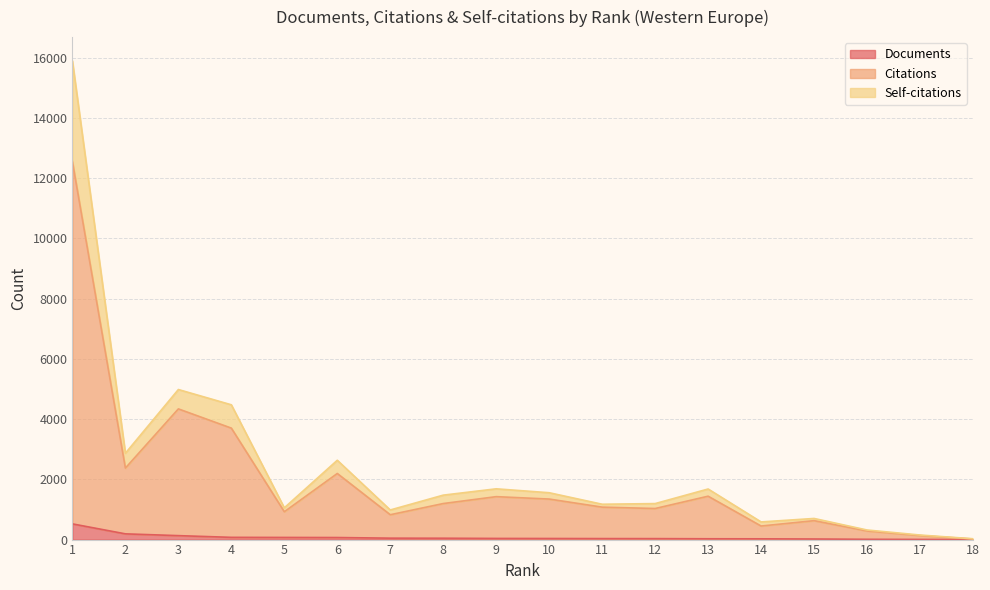

Reading left to right, transcribe all the data shown in this chart.

Documents: 1=521	2=190	3=131	4=74	5=71	6=68	7=47	8=45	9=38	10=36	11=33	12=32	13=27	14=25	15=19	16=9	17=5	18=2
Citations: 1=12545	2=2374	3=4338	4=3700	5=924	6=2194	7=825	8=1196	9=1425	10=1345	11=1077	12=1031	13=1440	14=450	15=628	16=285	17=133	18=20
Self-citations: 1=15885	2=2866	3=4981	4=4474	5=1055	6=2633	7=983	8=1475	9=1685	10=1555	11=1173	12=1195	13=1679	14=586	15=701	16=318	17=151	18=27